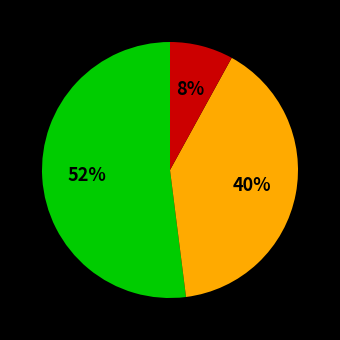

To the nearest percent, what is the average slice percentage?

33%